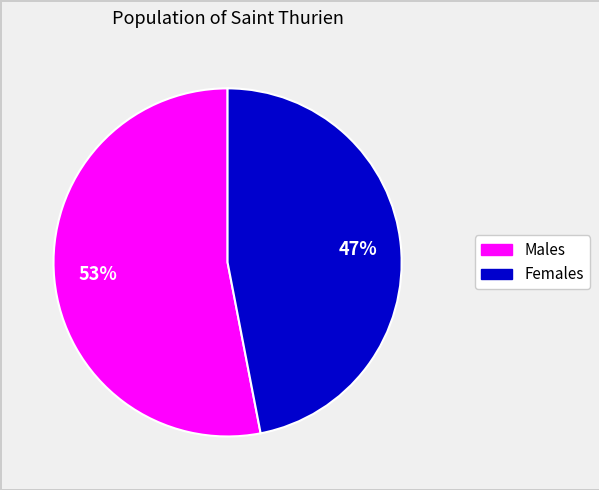

To the nearest percent, what is the average slice percentage?

50%